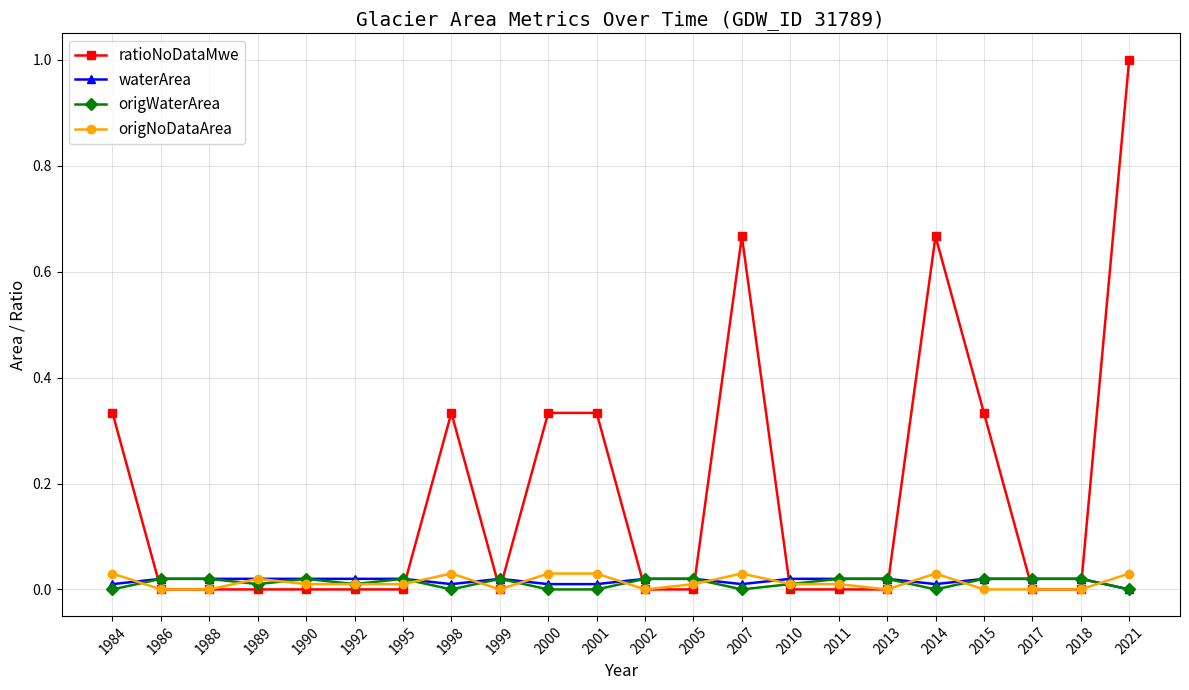

What is the total value across all series at 1998?

0.4